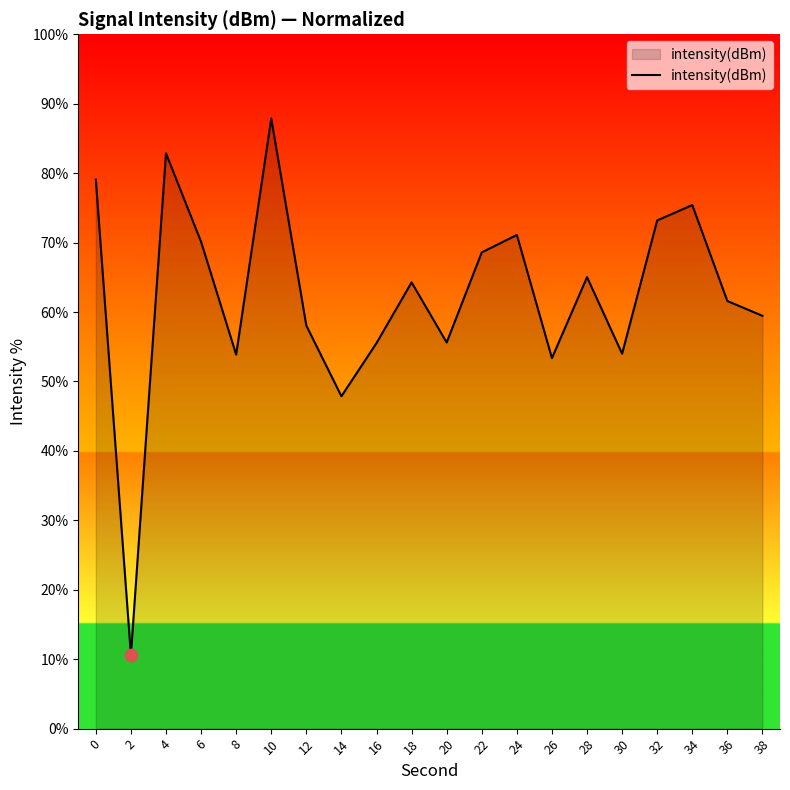

Which has a higher value, 0 or 4?

4